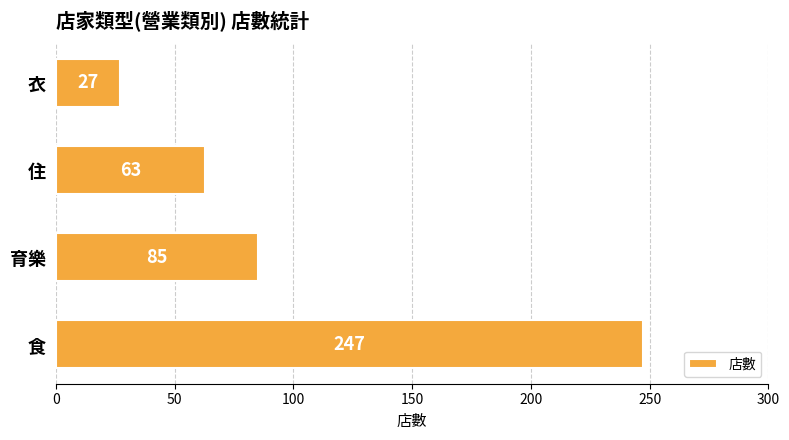

How many values are between 63 and 247?

3